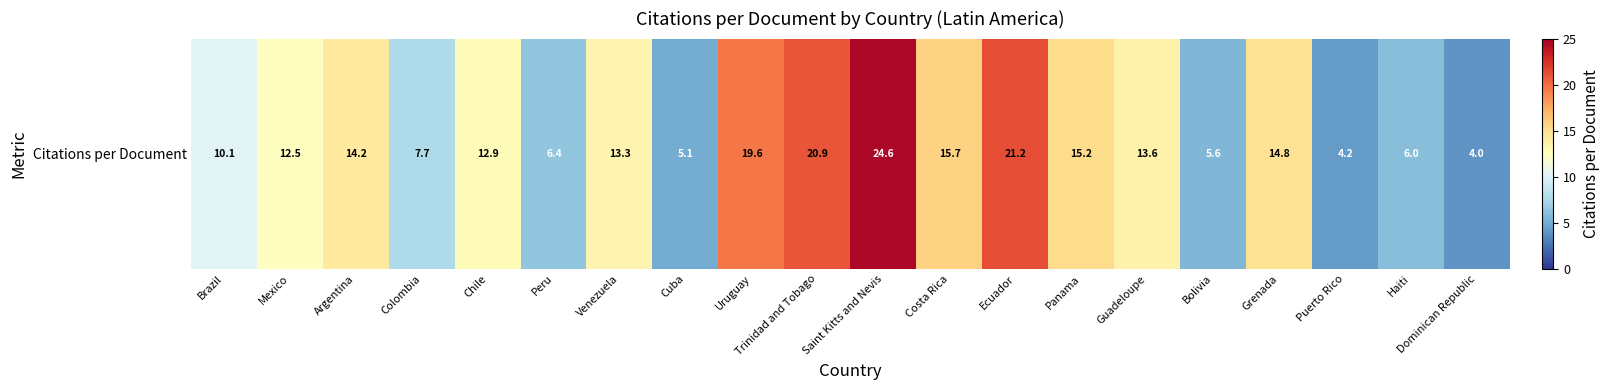

Between Grenada and Mexico, which is larger?

Grenada